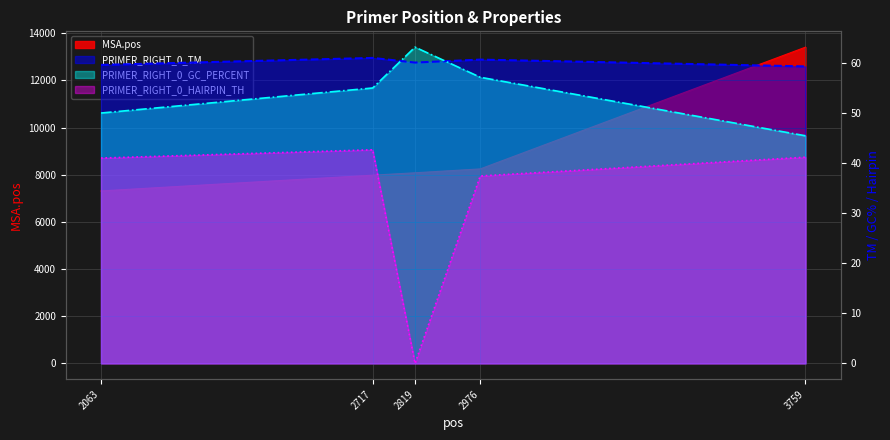

The value at 3759 is 59.3. True or false?

True